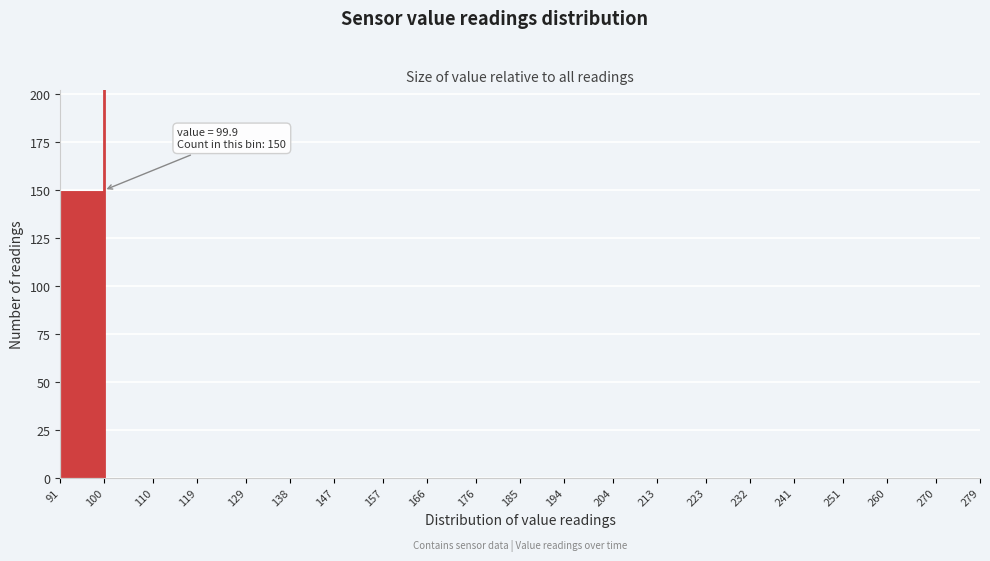

Which range on the x-axis has the tallest bar?

91 to 100